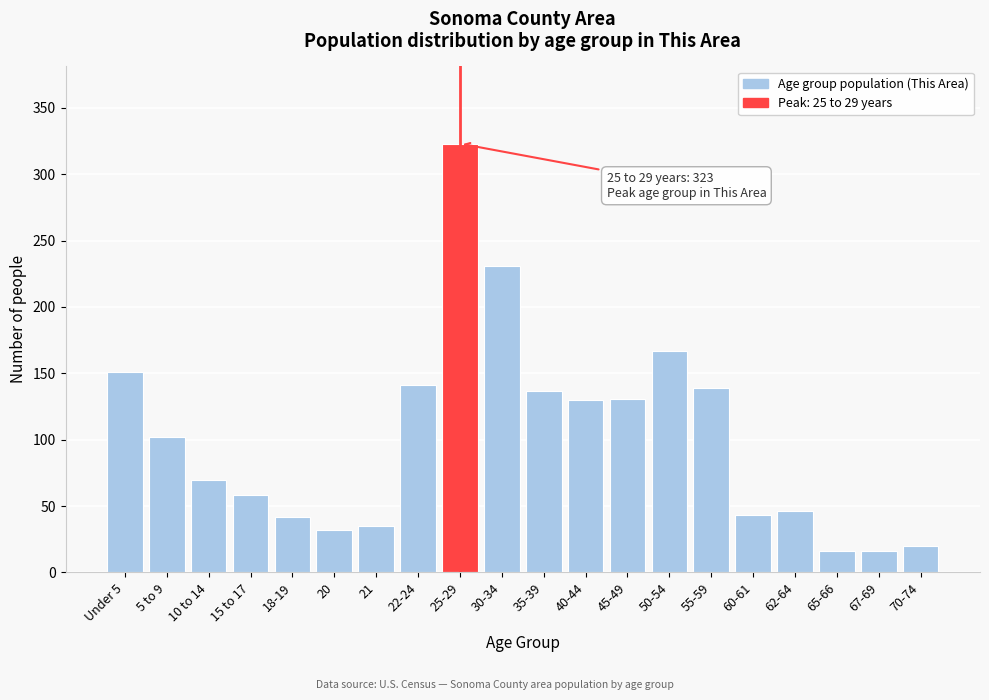

What is the average value?

102